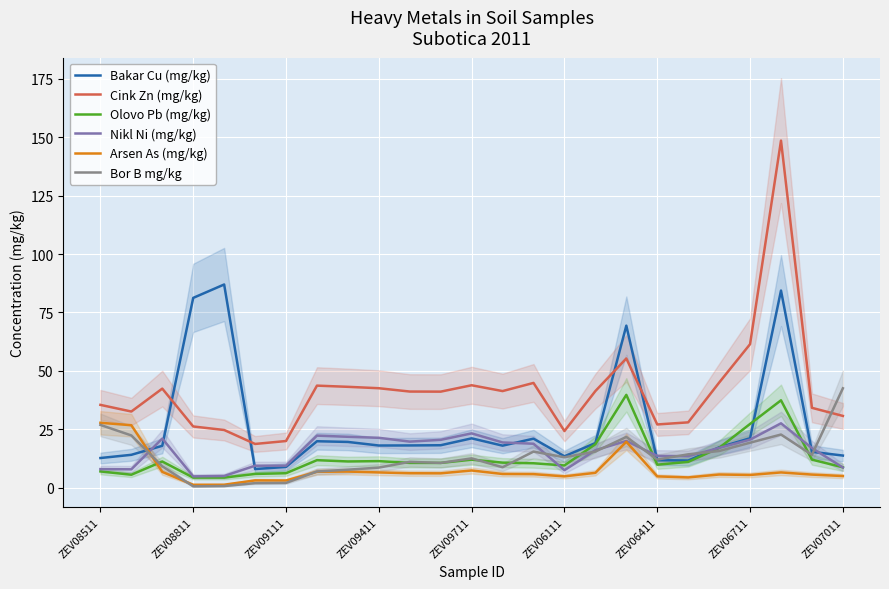

What is the average value of the Arsen As (mg/kg) series?

7.6